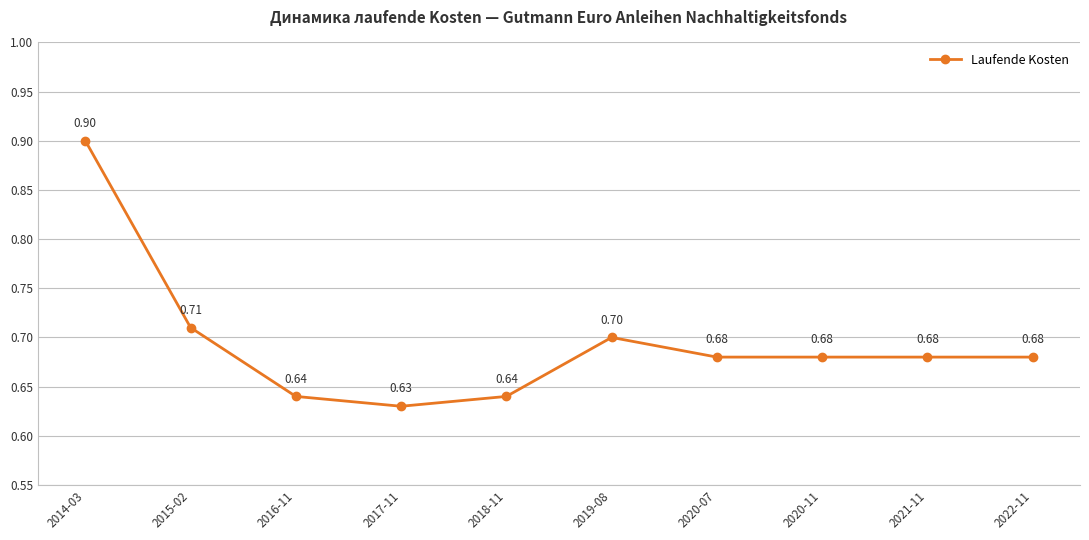

Read the value at 2020-07.

0.7